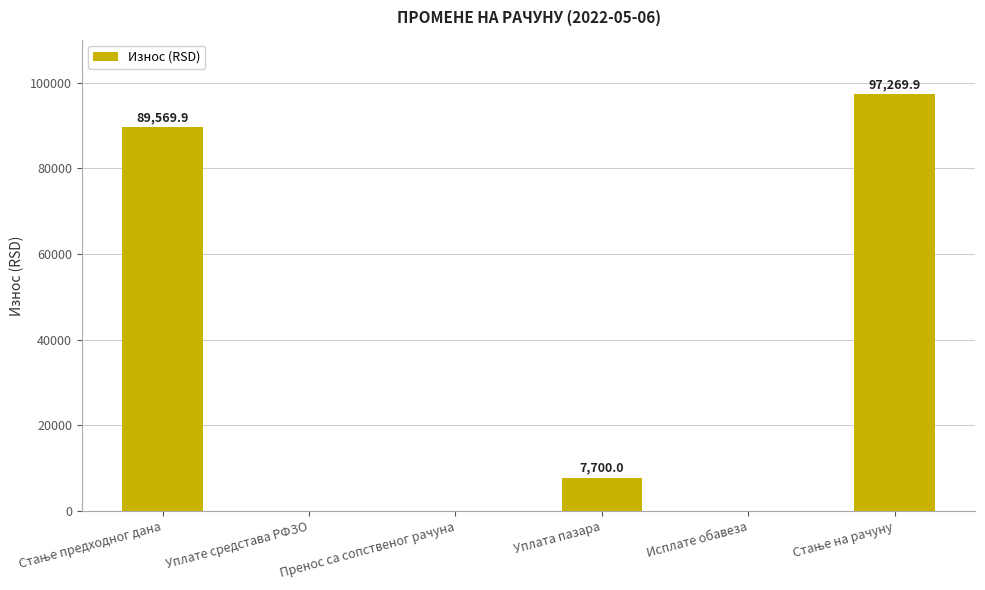

At which label is the value closest to 48634?

Уплата пазара